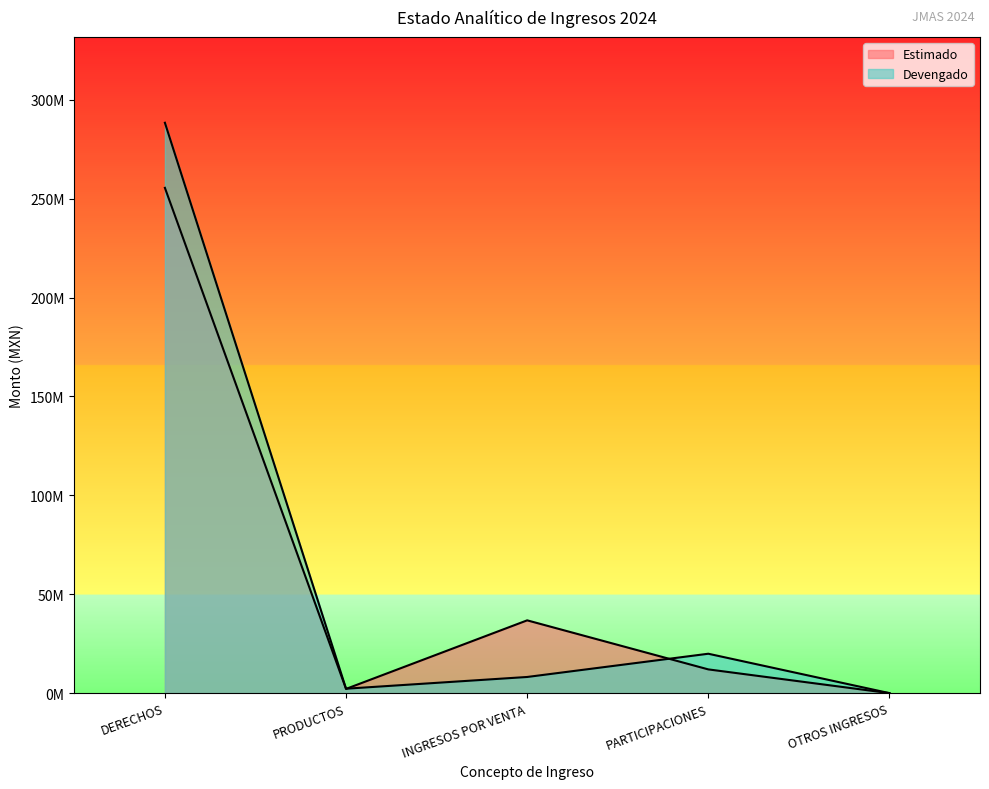

How many values in the Estimado series exceed 12000000?

2